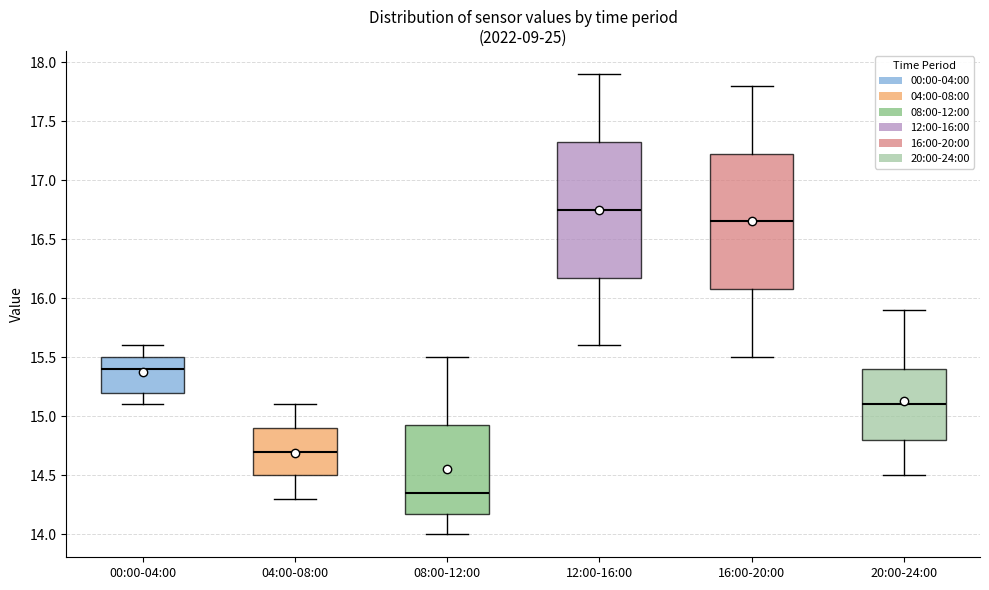

Where does the median line of the box for 12:00-16:00 sit on the y-axis? The values are not printed on the chart, so give them approximately, as read against the axis.

16.75